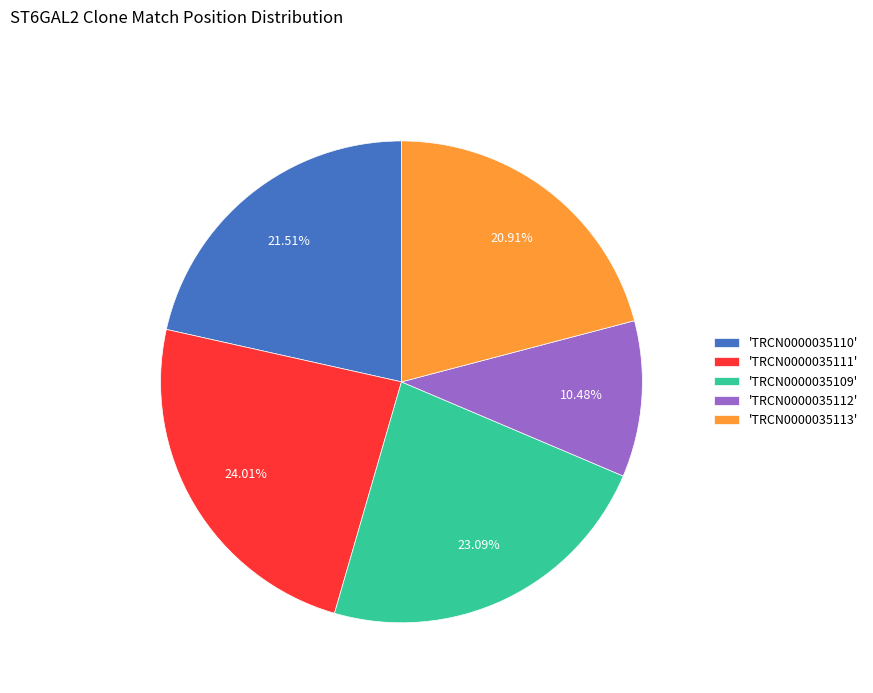

Is there a majority slice in this chart?

No